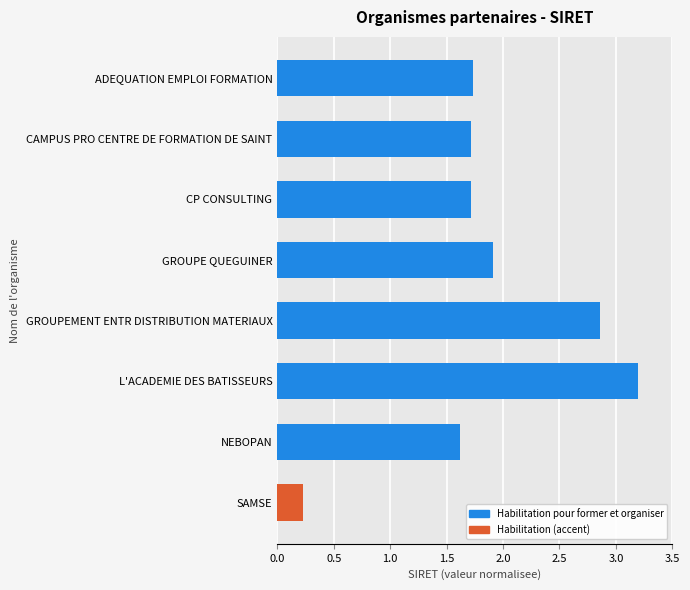

The value at CAMPUS PRO CENTRE DE FORMATION DE SAINT is 0.9. True or false?

False